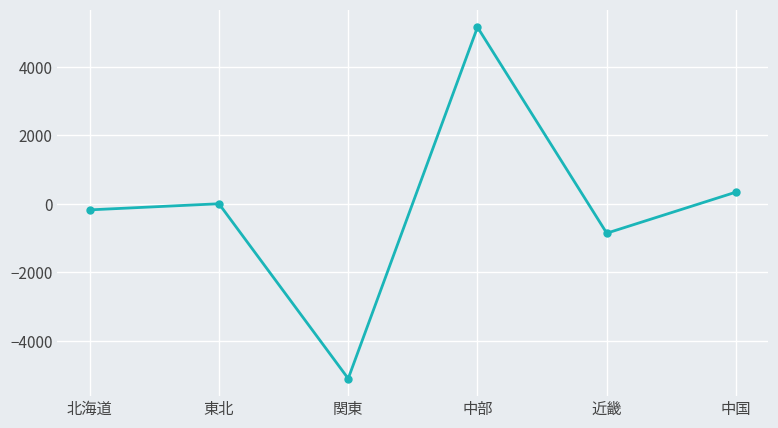

What is the difference between the maximum and minimum values?

10265